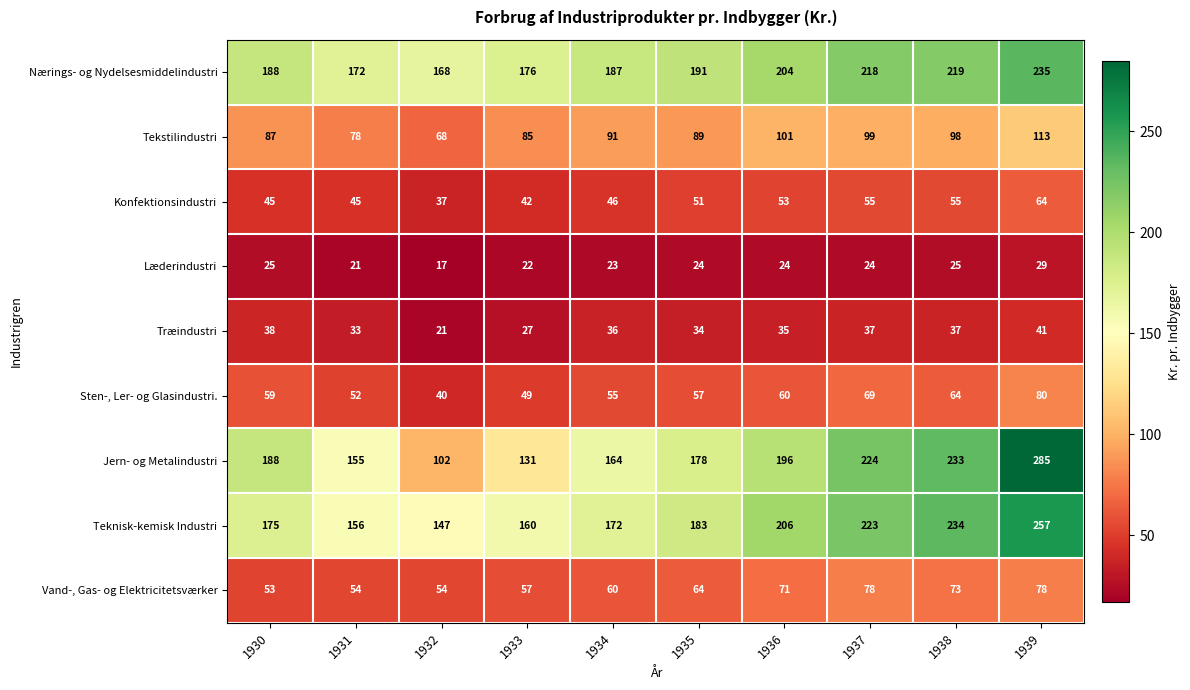

How many data points does each series have?

10